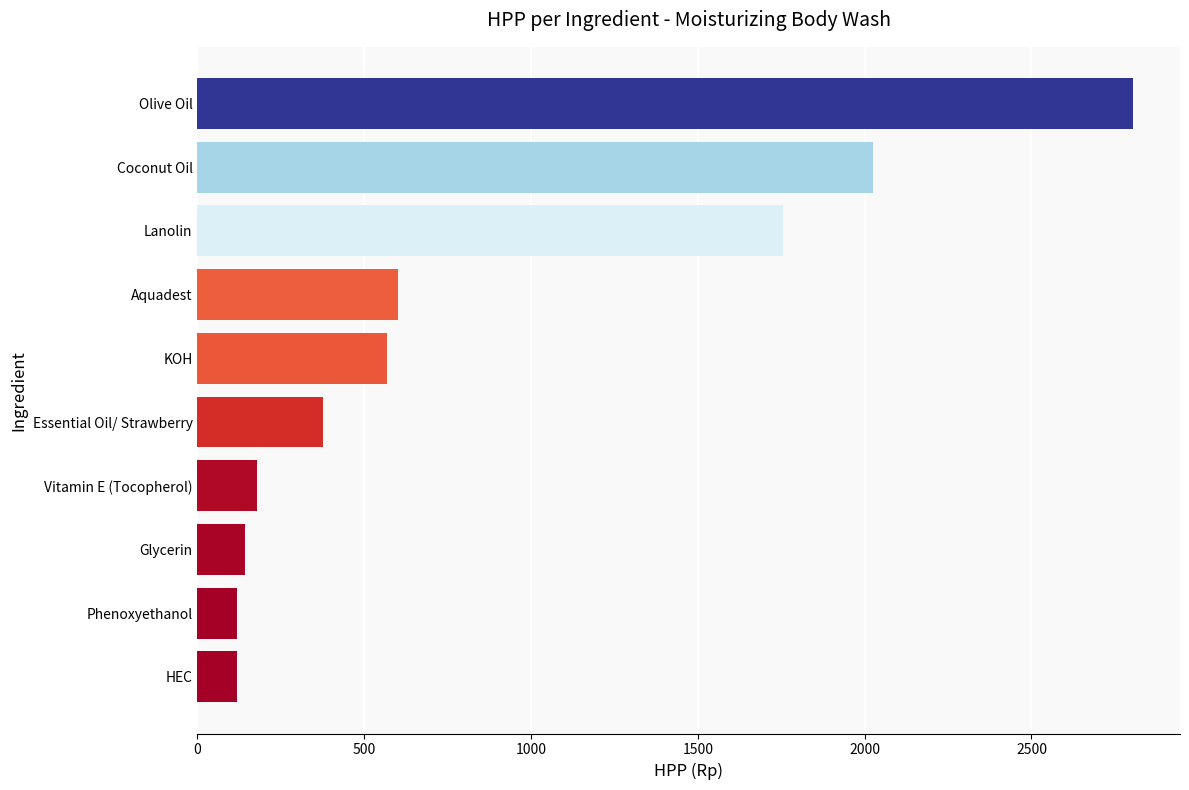

How many bars are there in total?

10